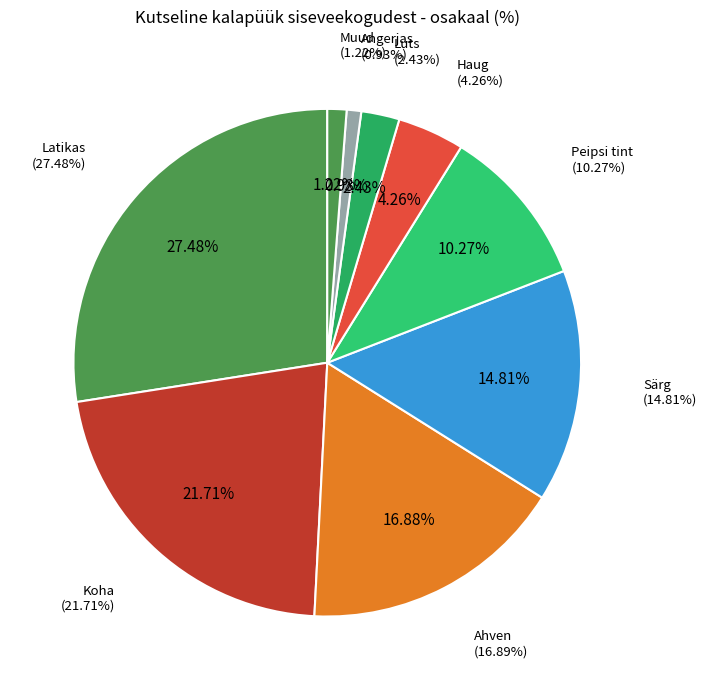

Do Haug and Nurg together represent more than half of the pie?

No